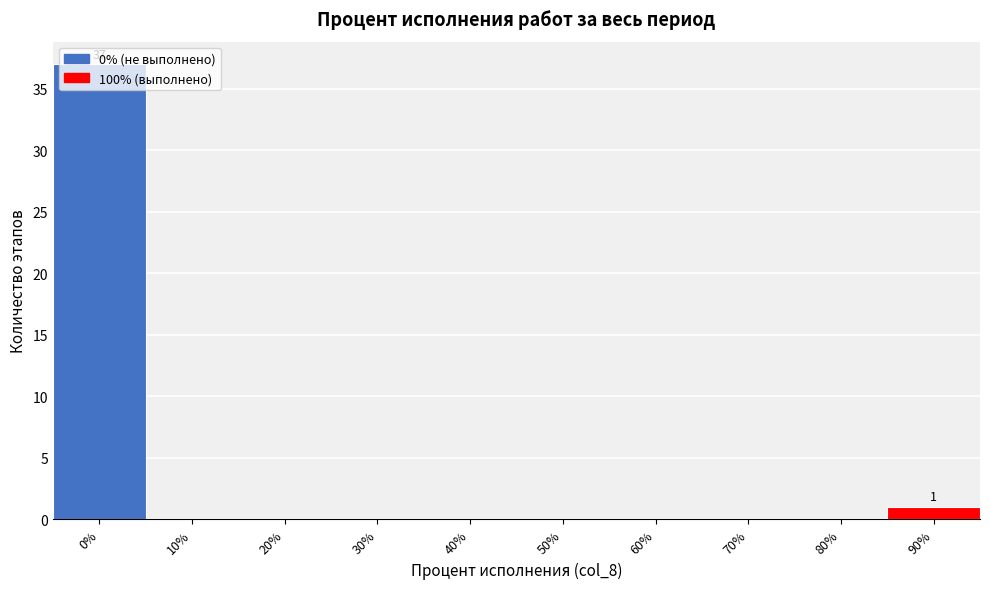

Where is the data nearest to the value 18?

90%